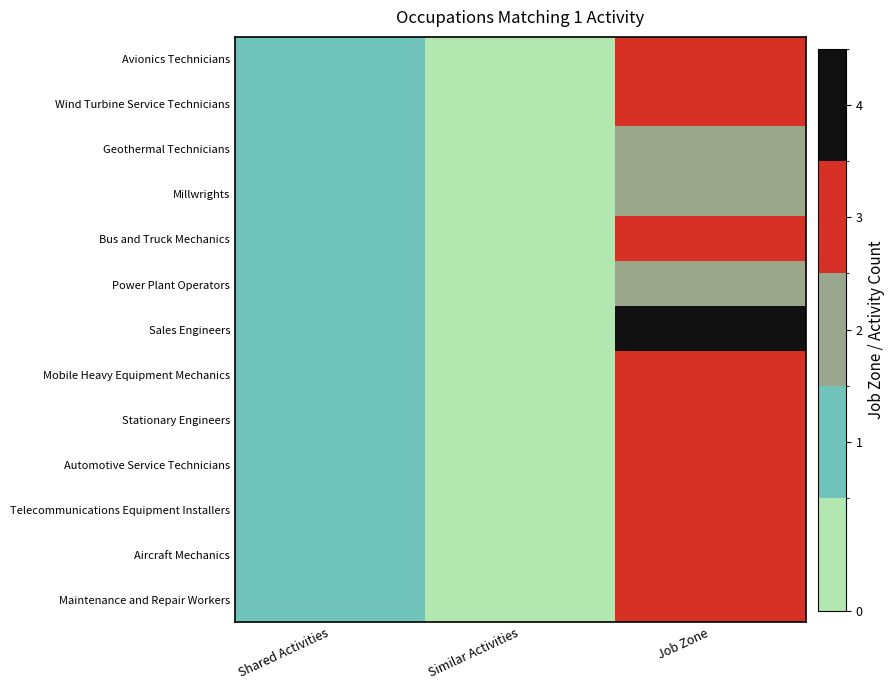

Which series has the largest total across all categories?

Sales Engineers